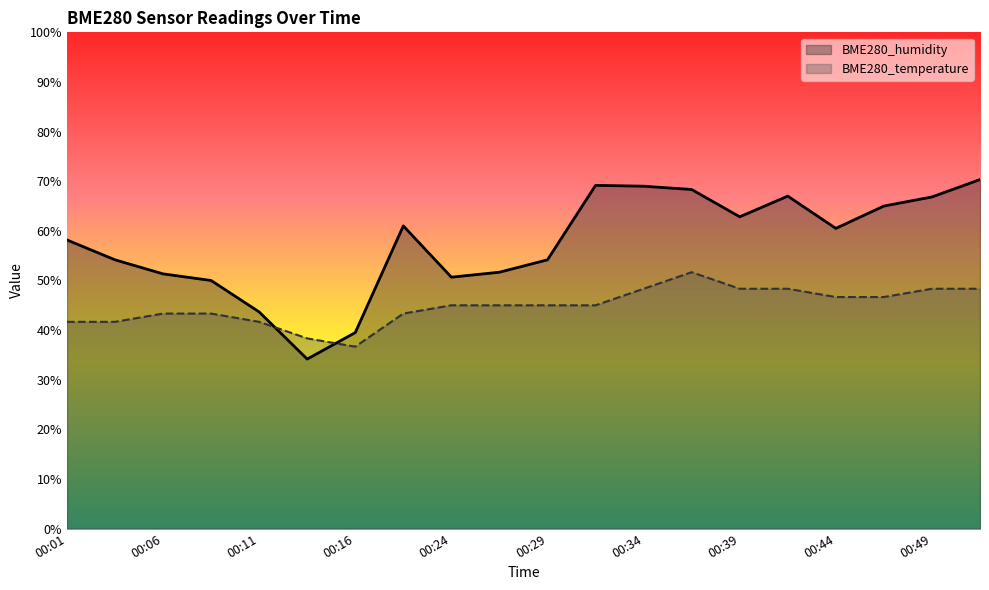

Reading right to left, what are all the values shown in this chart?

BME280_humidity: 70.3	66.8	65.0	60.5	67.0	62.8	68.3	69.0	69.2	54.2	51.7	50.7	61.0	39.5	34.2	43.7	50.0	51.3	54.2	58.2
BME280_temperature: 48.3	48.3	46.7	46.7	48.3	48.3	51.7	48.3	45.0	45.0	45.0	45.0	43.3	36.7	38.3	41.7	43.3	43.3	41.7	41.7